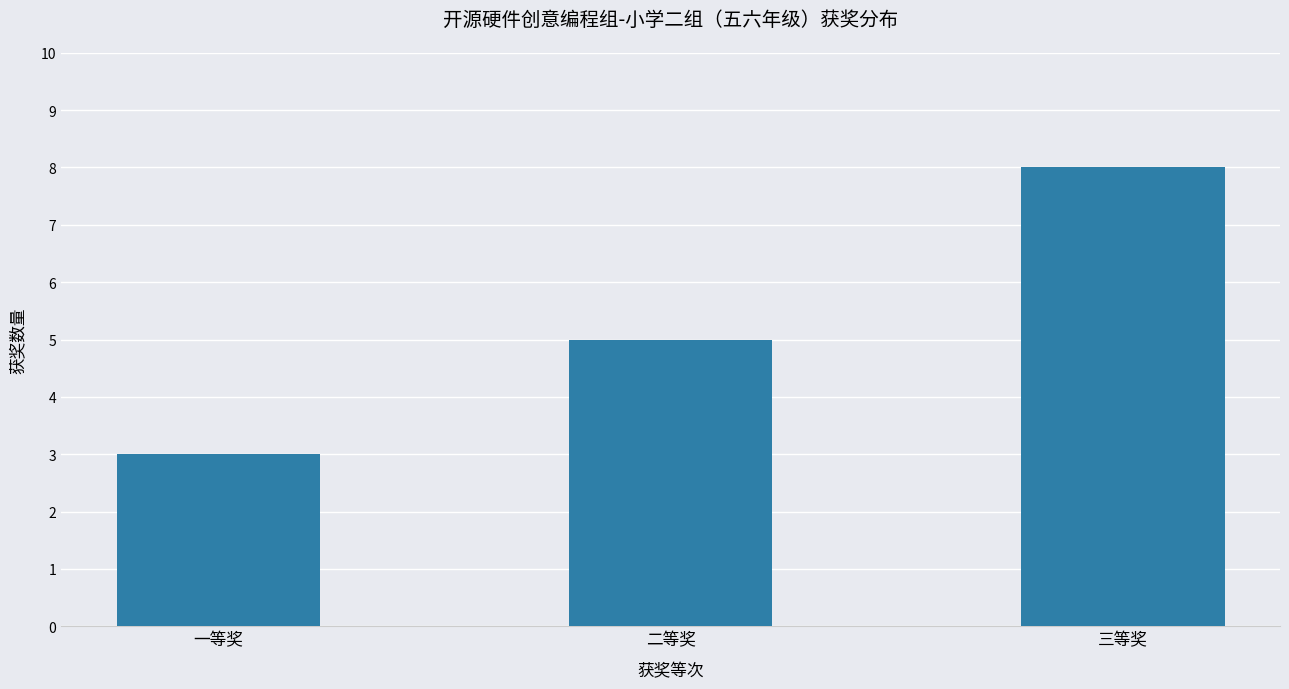

What is the smallest value displayed?

3